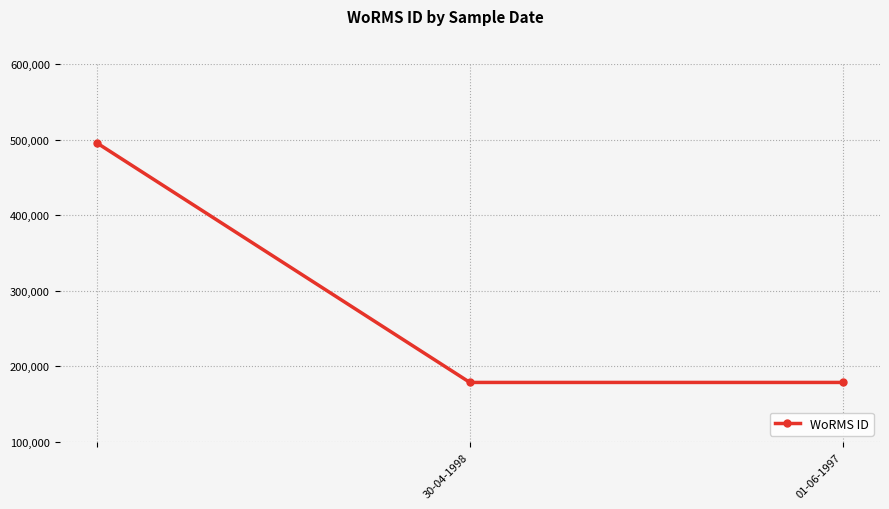

What is the difference between the maximum and minimum values?

316841